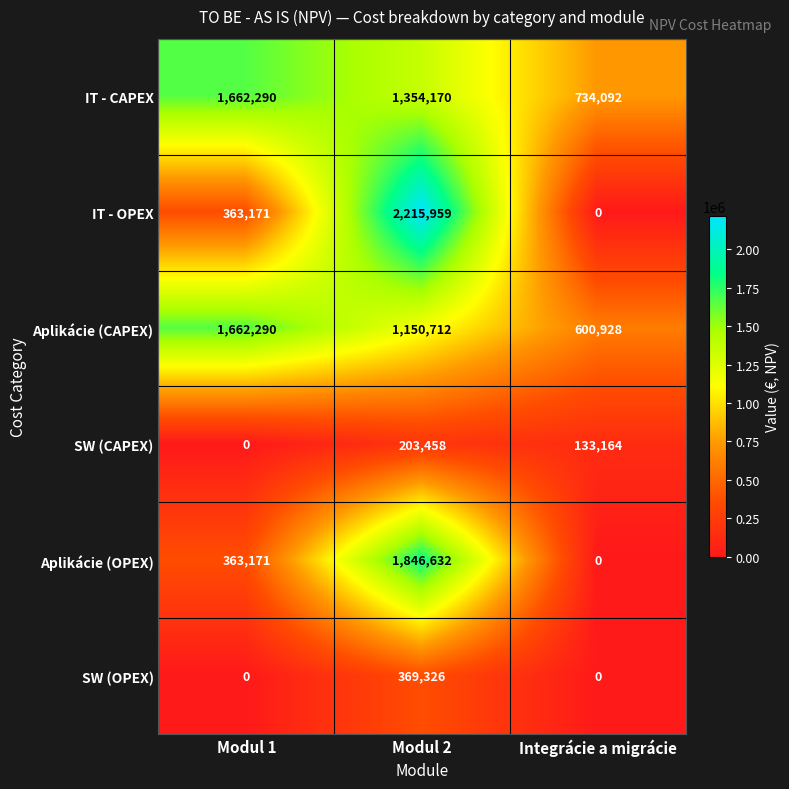

How many categories are shown in the chart?

3